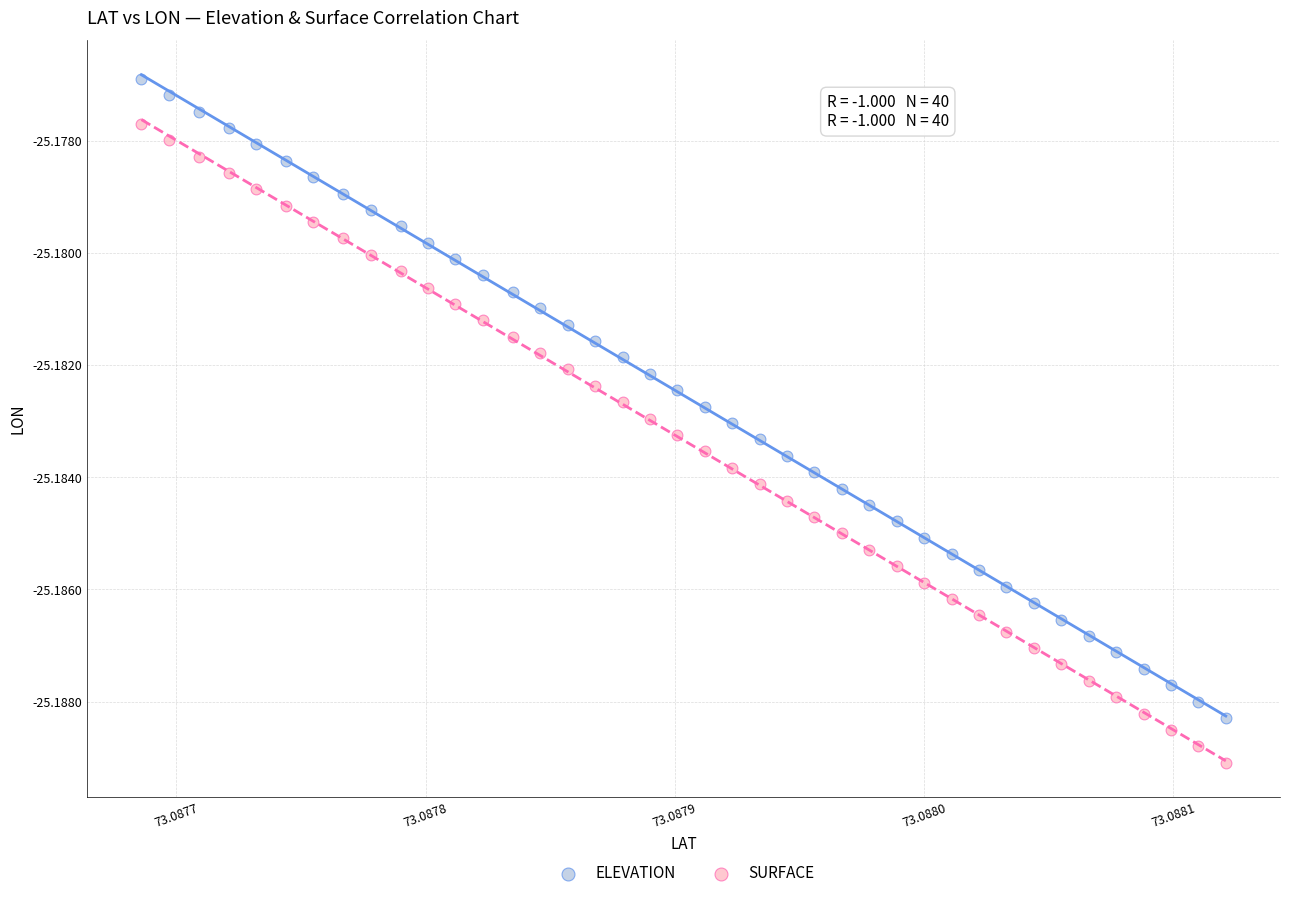

What are all the series names shown in the legend?

ELEVATION, SURFACE